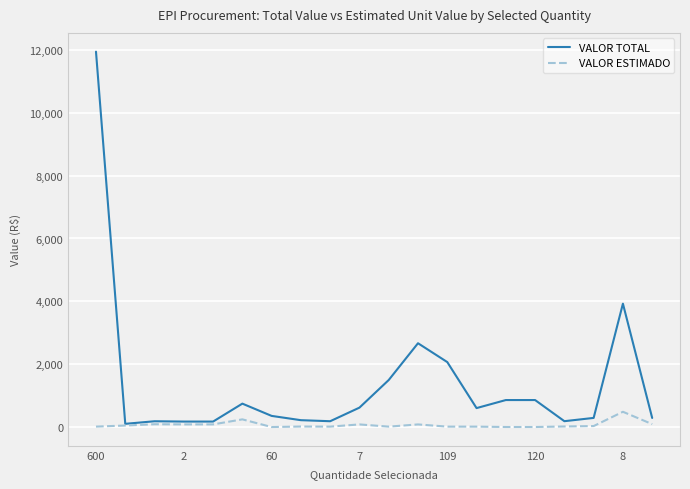

List the series in order of their peak value, highest first.

VALOR TOTAL, VALOR ESTIMADO